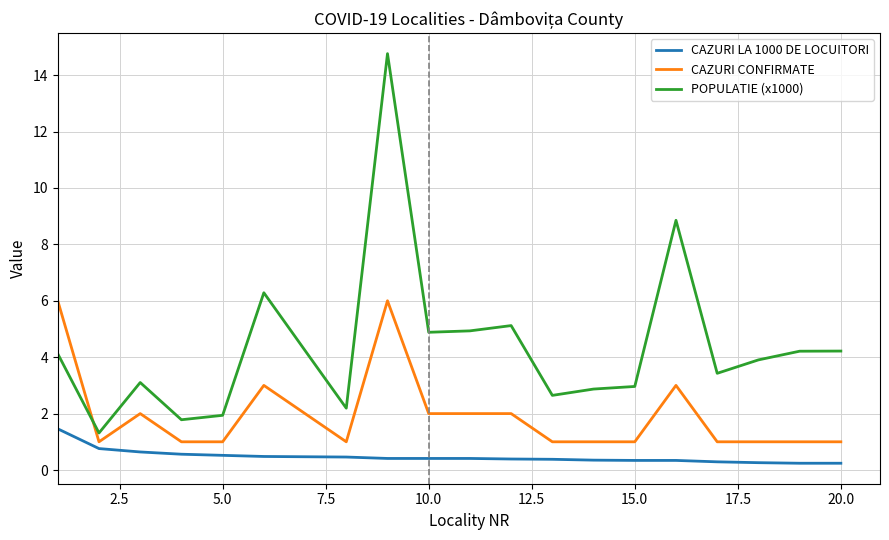

Which series has the largest range (max minus min)?

POPULATIE (x1000)